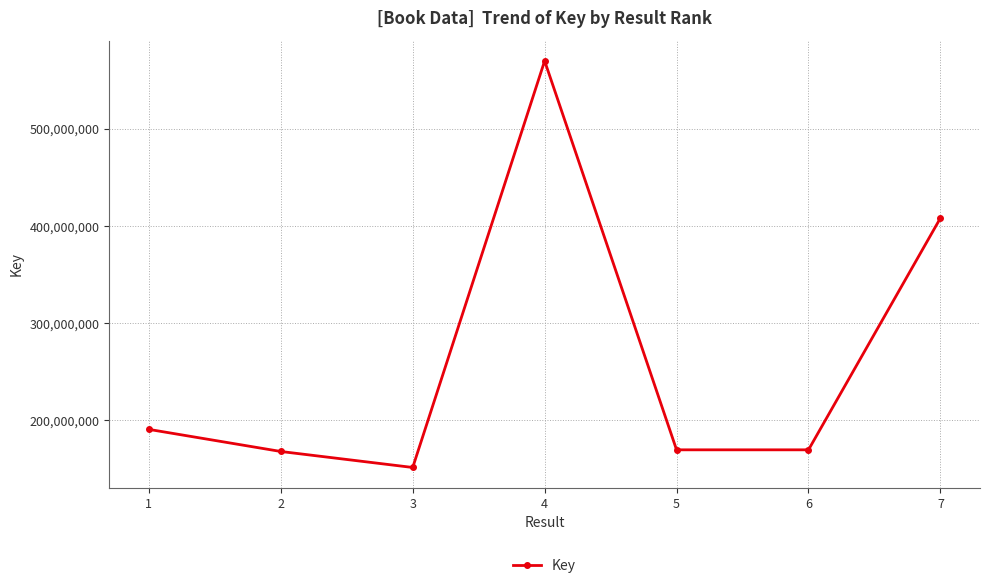

The value at 2 is 168011270. True or false?

True